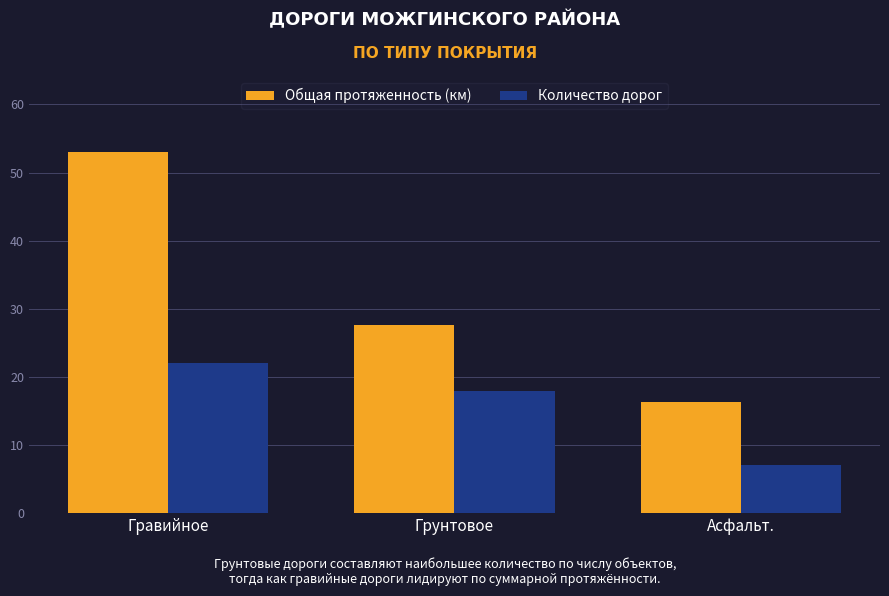

The value of Количество дорог at Асфальт. is 2.1. True or false?

False